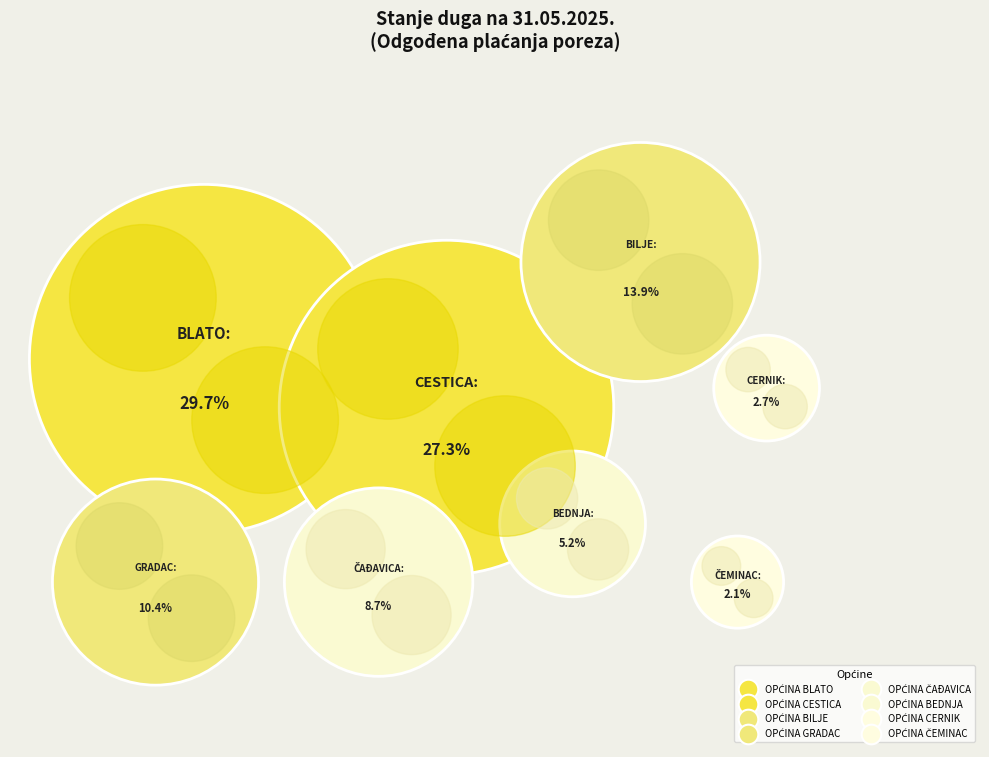

Is there any slice that represents more than half of the pie?

No